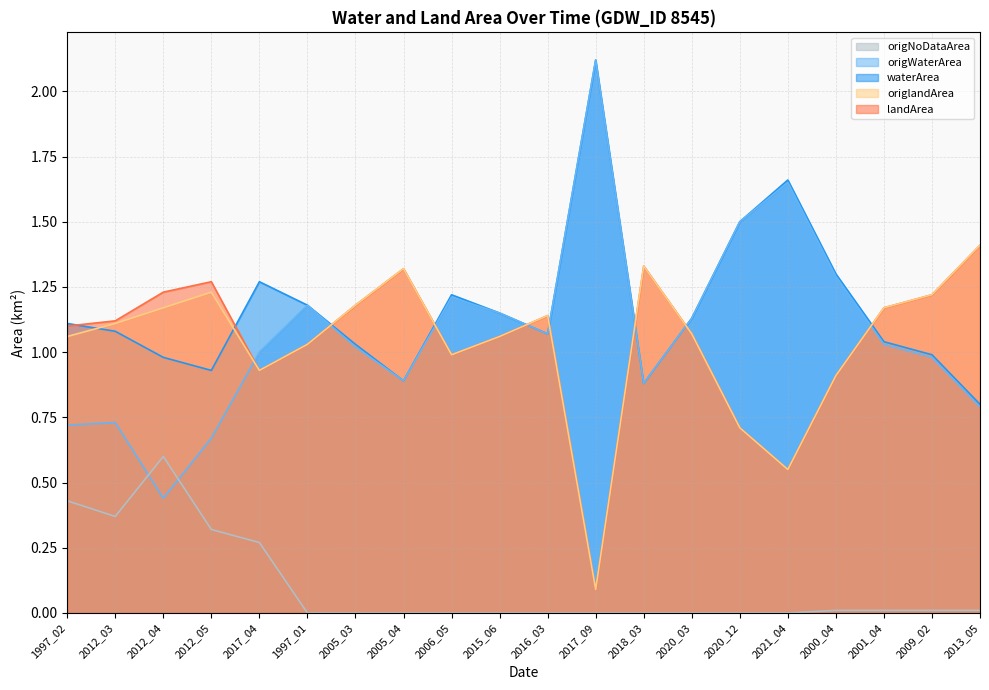

Reading left to right, transcribe all the data shown in this chart.

waterArea: 1997_02=1.1	2012_03=1.1	2012_04=1.0	2012_05=0.9	2017_04=1.3	1997_01=1.2	2005_03=1.0	2005_04=0.9	2006_05=1.2	2015_06=1.1	2016_03=1.1	2017_09=2.1	2018_03=0.9	2020_03=1.1	2020_12=1.5	2021_04=1.7	2000_04=1.3	2001_04=1.0	2009_02=1.0	2013_05=0.8
origWaterArea: 1997_02=0.7	2012_03=0.7	2012_04=0.4	2012_05=0.7	2017_04=1.0	1997_01=1.2	2005_03=1.0	2005_04=0.9	2006_05=1.2	2015_06=1.1	2016_03=1.1	2017_09=2.1	2018_03=0.9	2020_03=1.1	2020_12=1.5	2021_04=1.6	2000_04=1.3	2001_04=1.0	2009_02=1.0	2013_05=0.8
landArea: 1997_02=1.1	2012_03=1.1	2012_04=1.2	2012_05=1.3	2017_04=0.9	1997_01=1.0	2005_03=1.2	2005_04=1.3	2006_05=1.0	2015_06=1.1	2016_03=1.1	2017_09=0.1	2018_03=1.3	2020_03=1.1	2020_12=0.7	2021_04=0.6	2000_04=0.9	2001_04=1.2	2009_02=1.2	2013_05=1.4
origlandArea: 1997_02=1.1	2012_03=1.1	2012_04=1.2	2012_05=1.2	2017_04=0.9	1997_01=1.0	2005_03=1.2	2005_04=1.3	2006_05=1.0	2015_06=1.1	2016_03=1.1	2017_09=0.1	2018_03=1.3	2020_03=1.1	2020_12=0.7	2021_04=0.6	2000_04=0.9	2001_04=1.2	2009_02=1.2	2013_05=1.4
origNoDataArea: 1997_02=0.4	2012_03=0.4	2012_04=0.6	2012_05=0.3	2017_04=0.3	1997_01=0.0	2005_03=0.0	2005_04=0.0	2006_05=0.0	2015_06=0.0	2016_03=0.0	2017_09=0.0	2018_03=0.0	2020_03=0.0	2020_12=0.0	2021_04=0.0	2000_04=0.0	2001_04=0.0	2009_02=0.0	2013_05=0.0